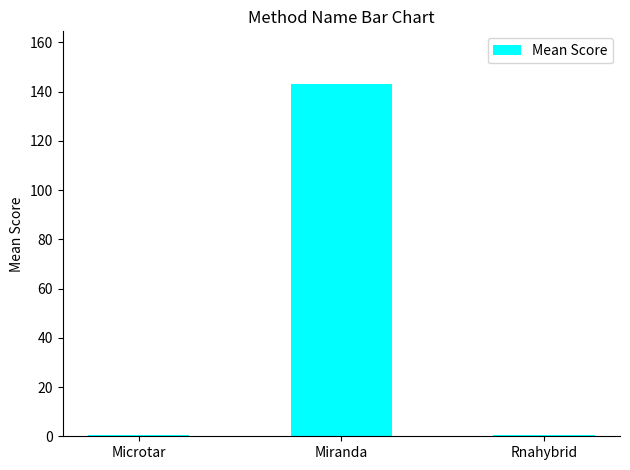

What value does the data have at Miranda?

143.0